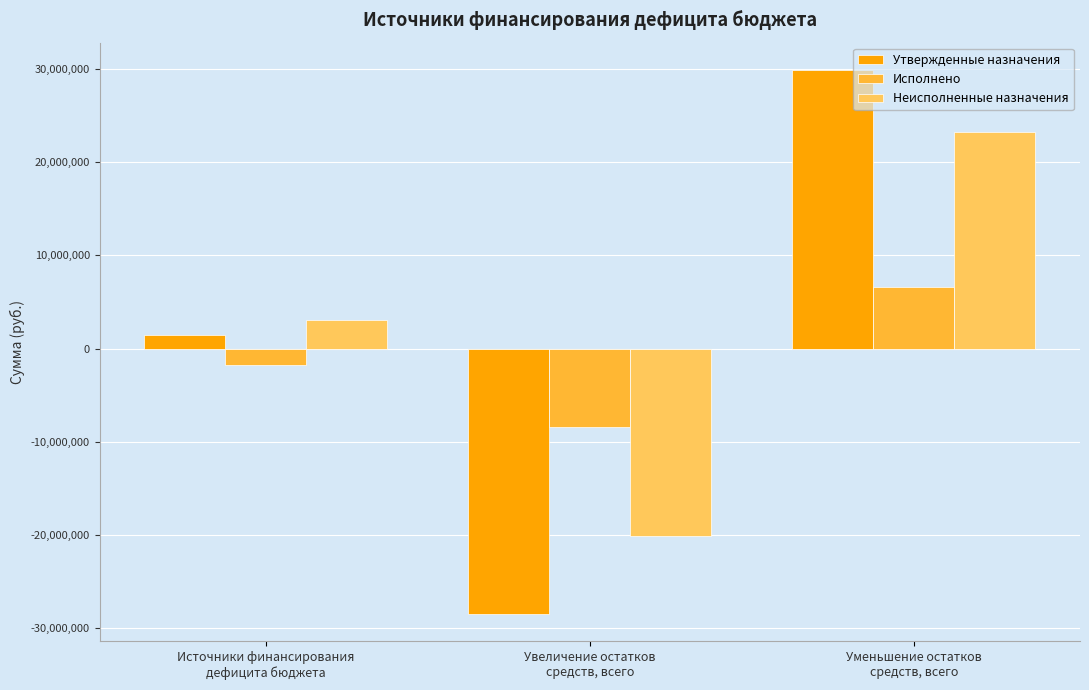

How many negative values does the Исполнено series have?

2